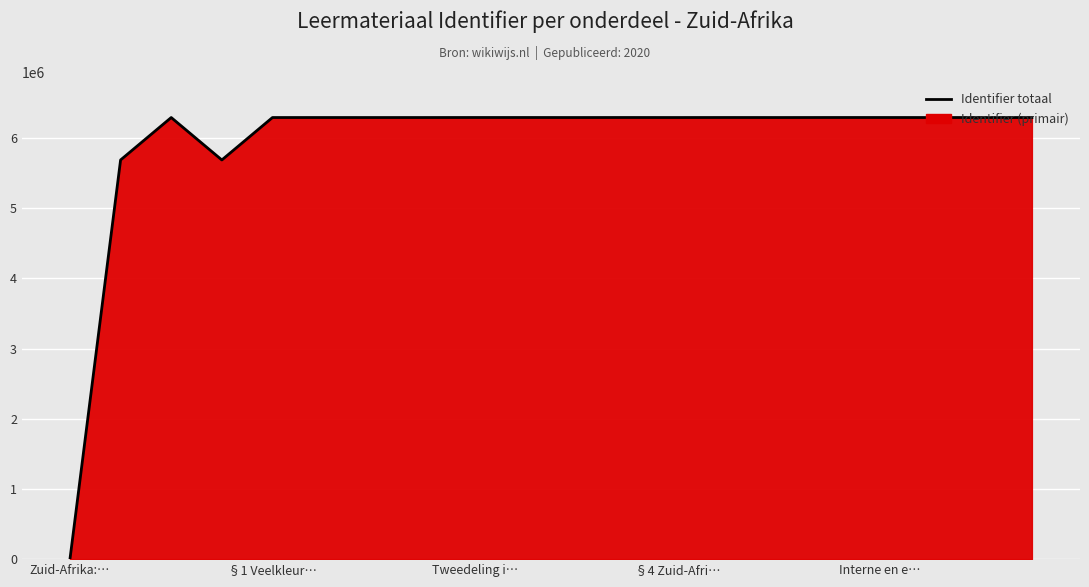

What is the greatest value displayed?

6291059